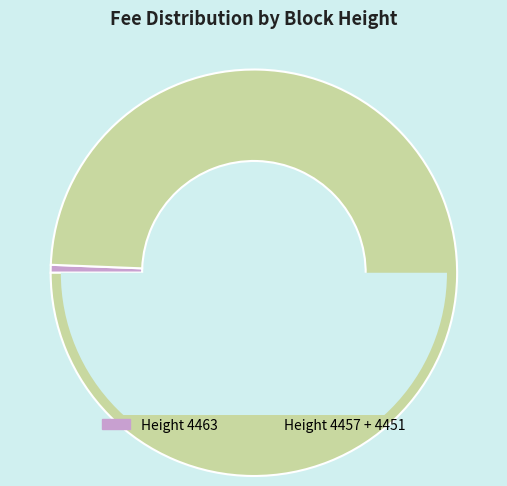

Does 4463 represent more than half of the total?

No